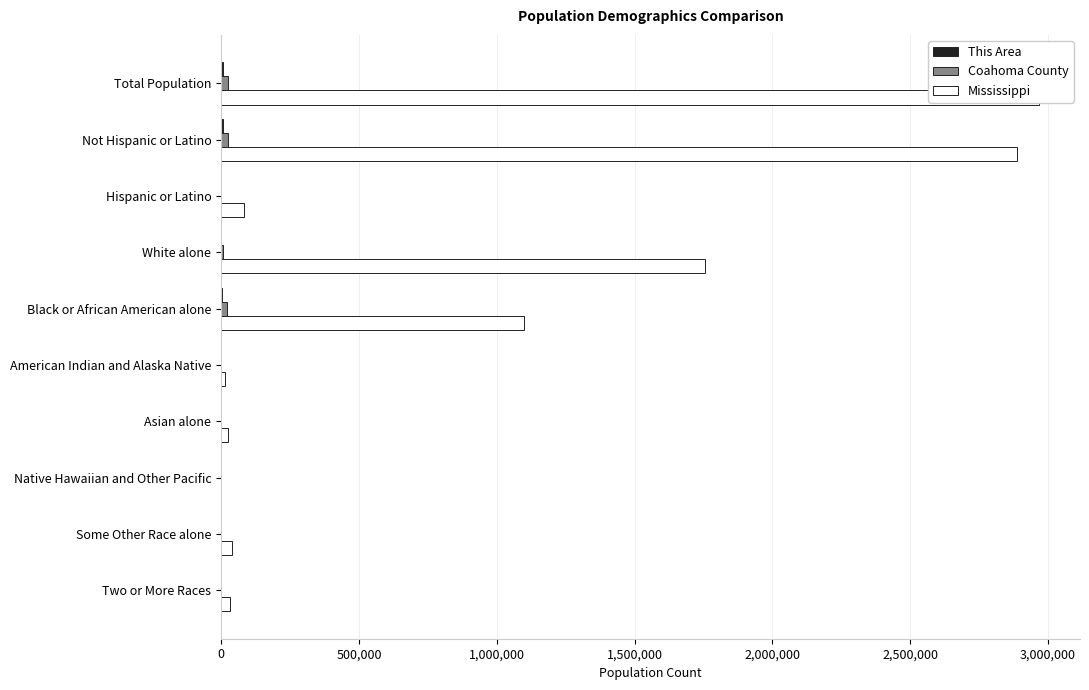

How many categories are shown in the chart?

10